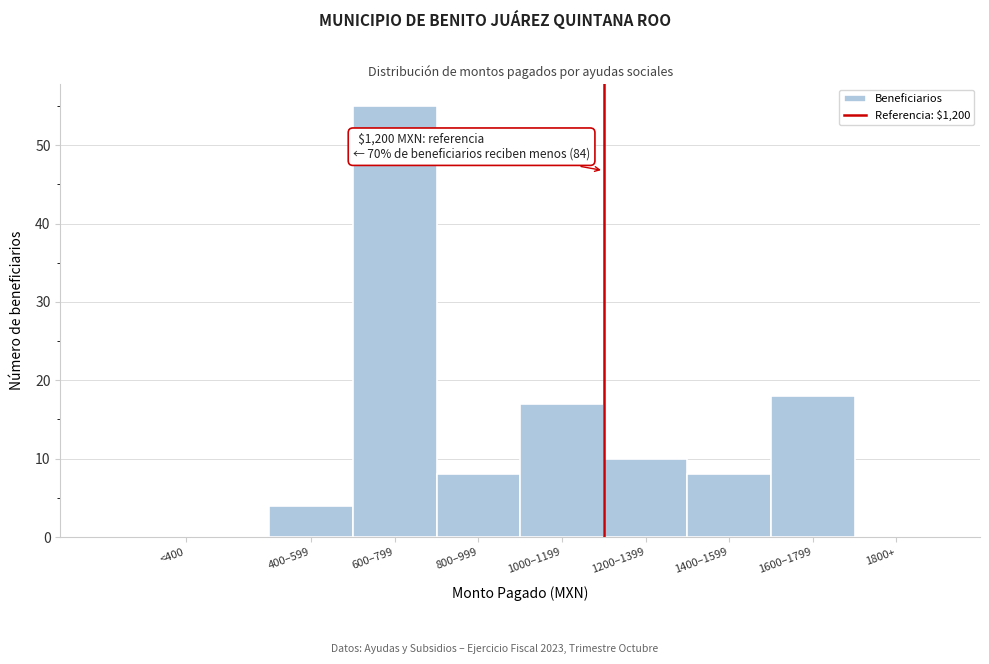

Reading left to right, what are all the values shown in this chart?

<400=0	400–599=4	600–799=55	800–999=8	1000–1199=17	1200–1399=10	1400–1599=8	1600–1799=18	1800+=0